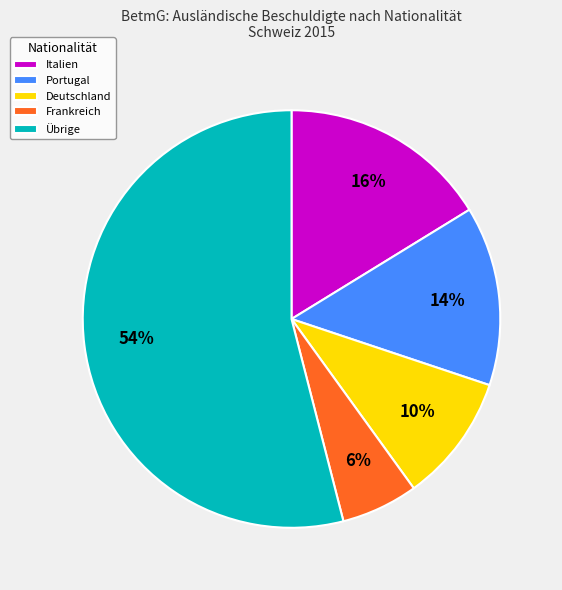

Which category has the biggest portion of the pie?

Übrige